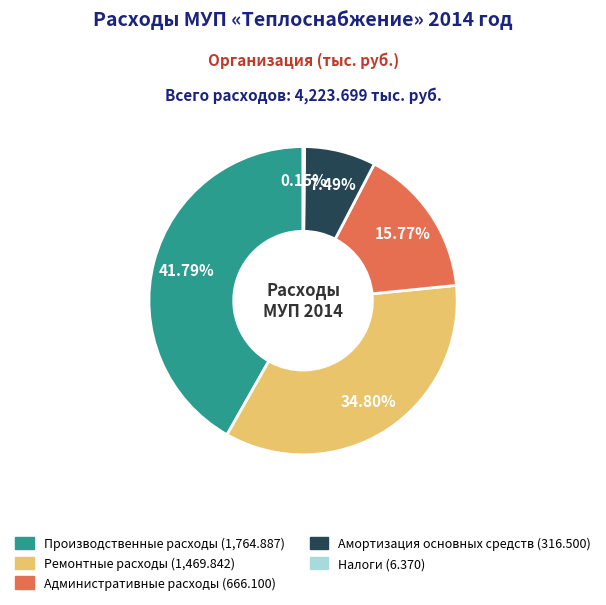

Which has a higher value, Производственные расходы or Амортизация основных средств?

Производственные расходы